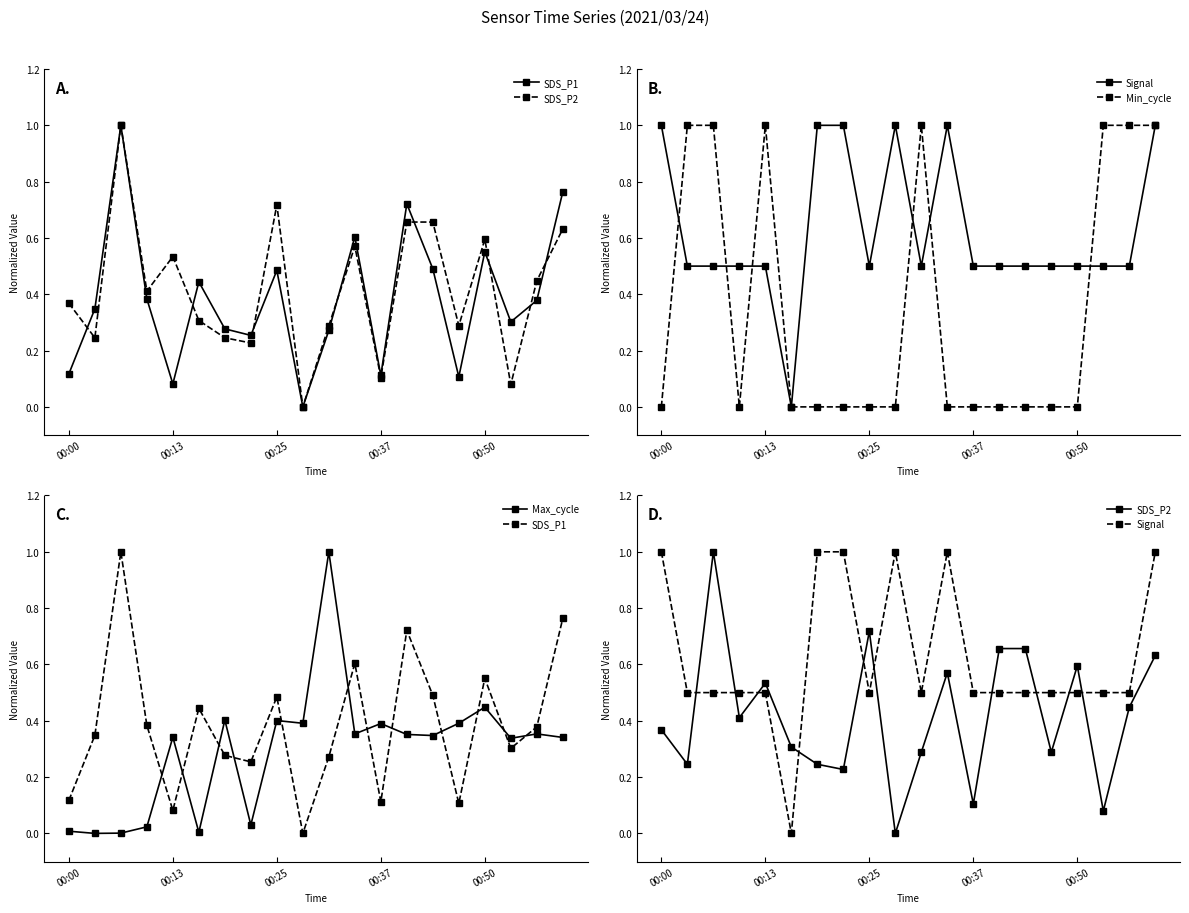

Which series has the widest spread of values?

SDS_P1